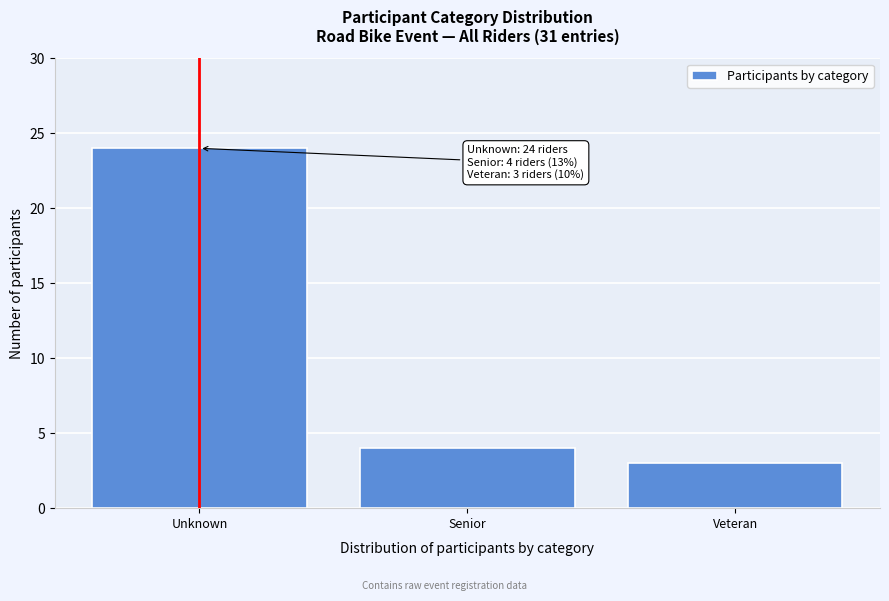

Reading right to left, transcribe all the data shown in this chart.

3	4	24